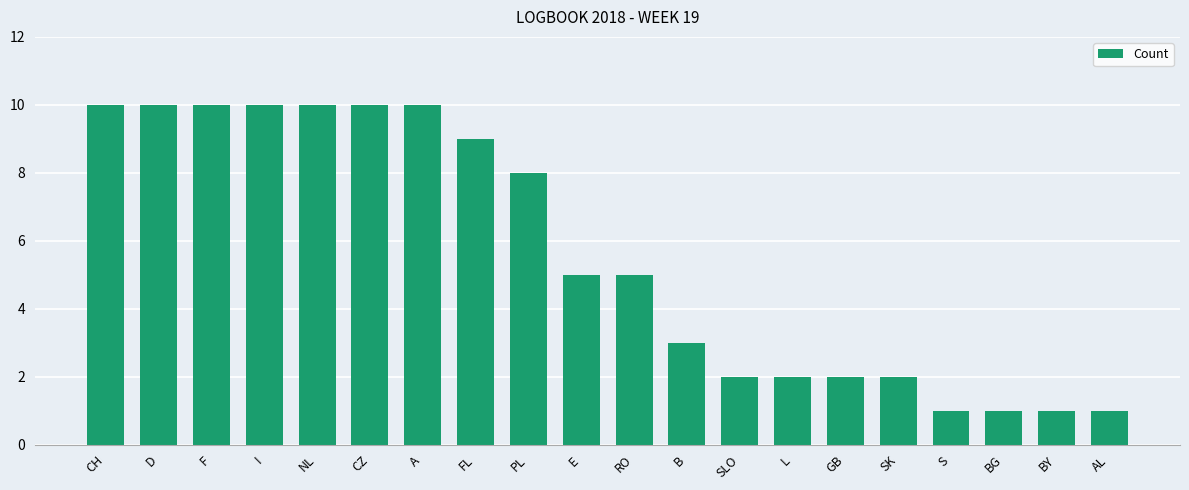

What is the average value?

6